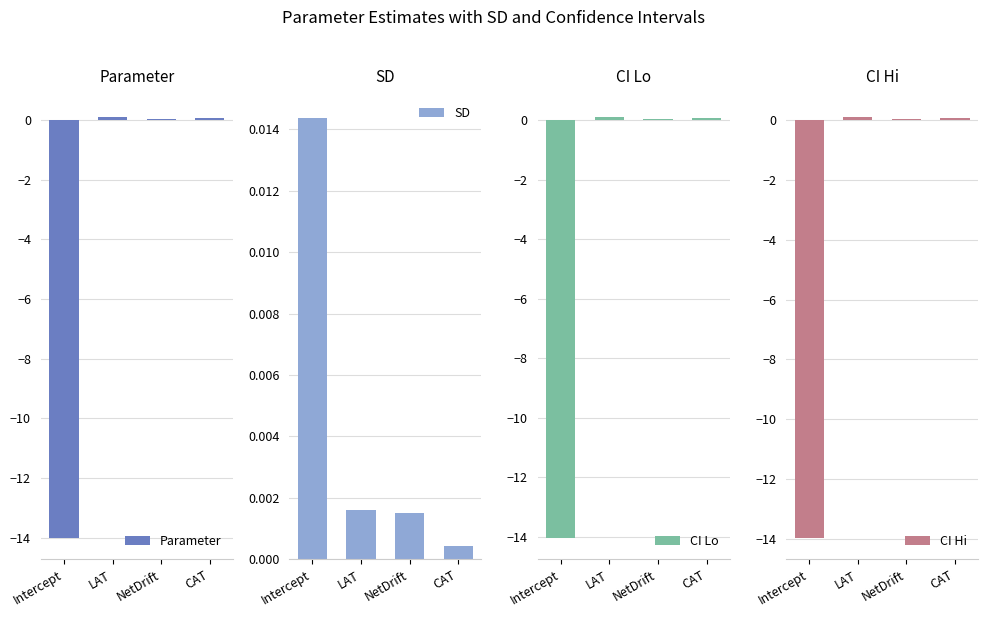

Reading right to left, transcribe all the data shown in this chart.

Parameter: 0.1	0.0	0.1	-14.0
SD: 0.0	0.0	0.0	0.0
CI Lo: 0.1	0.0	0.1	-14.0
CI Hi: 0.1	0.0	0.1	-14.0